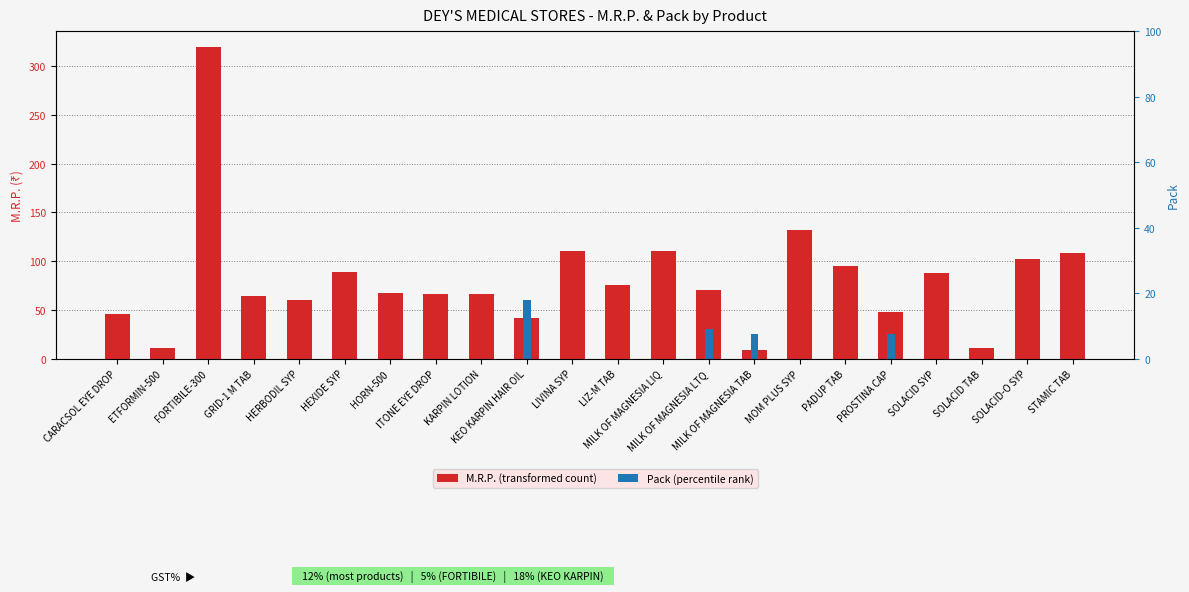

Which category has the lowest value in the Pack series?

CARACSOL EYE DROP